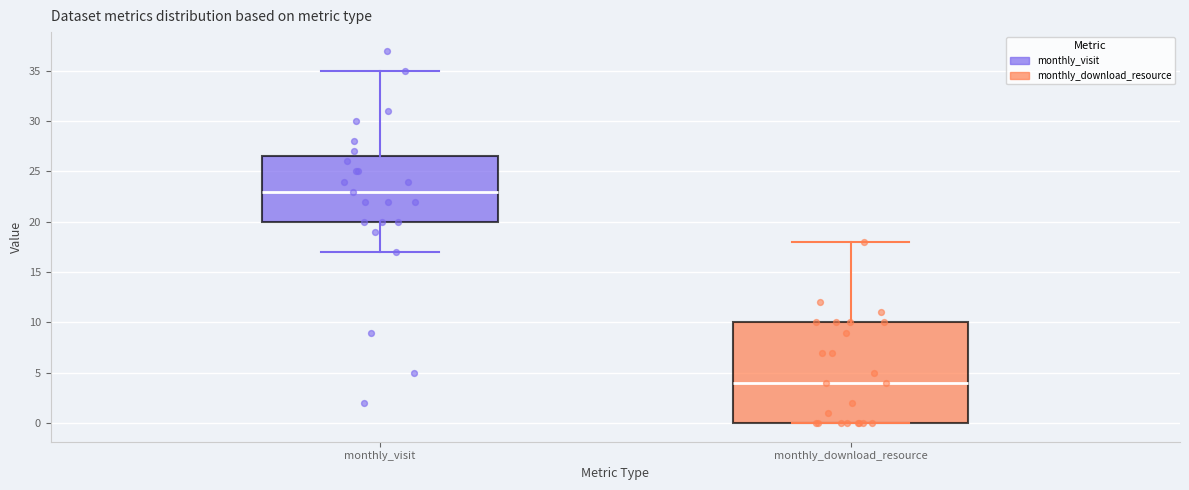

Comparing the boxes themselves (not the whiskers), which one is the tallest?

monthly_download_resource